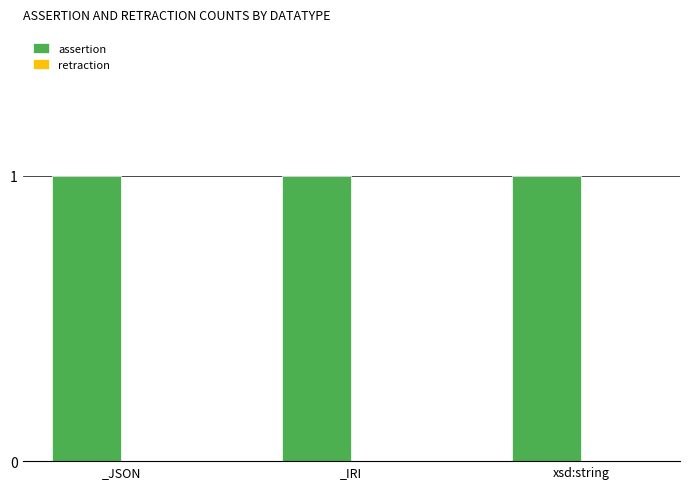

Is it true that assertion equals 1 at _JSON?

True